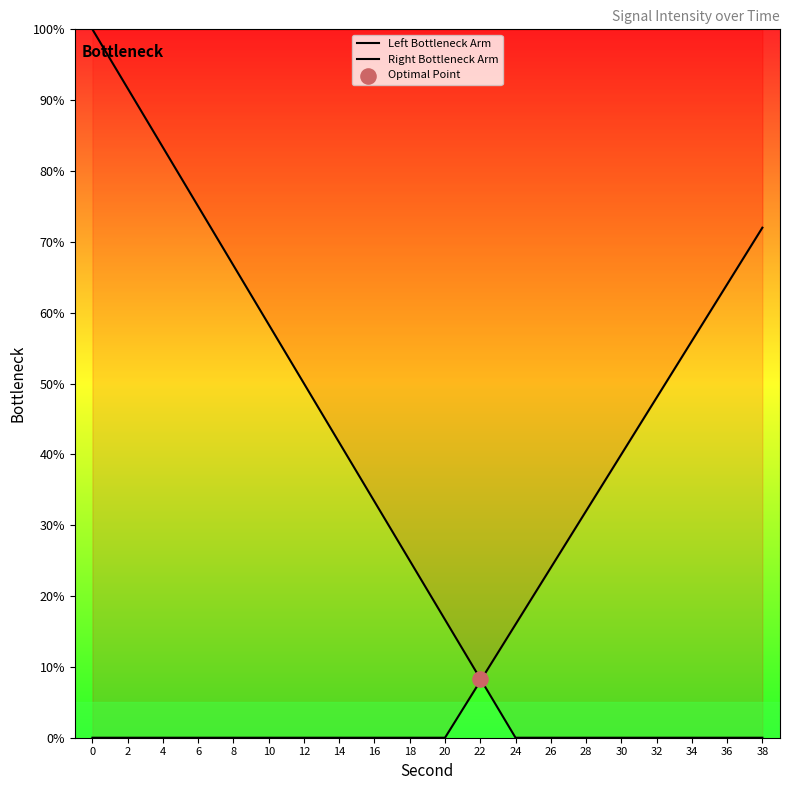

Which series has the widest spread of Y values?

Left Bottleneck Arm